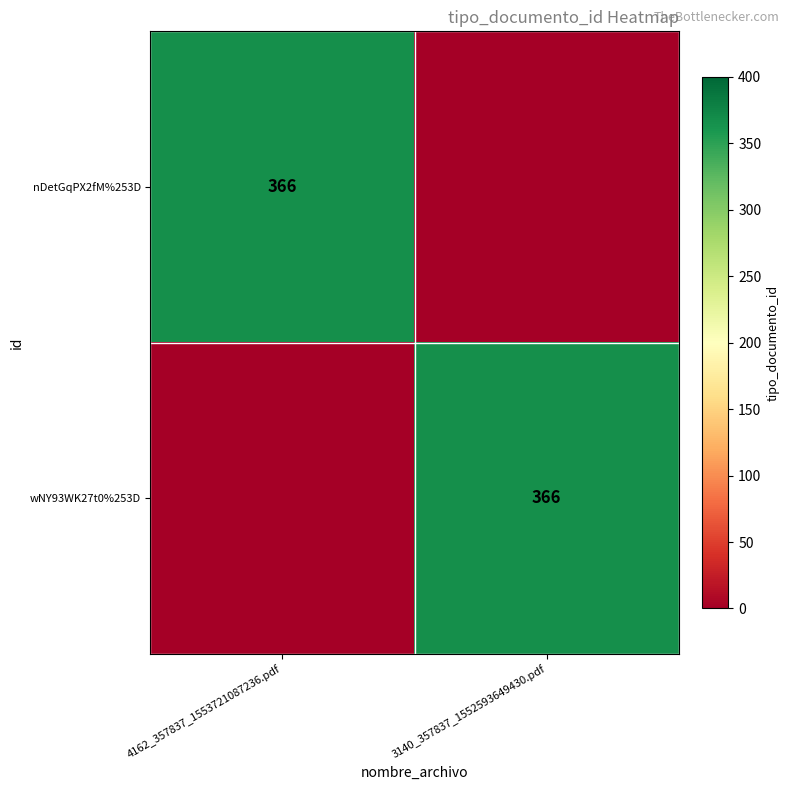

The nDetGqPX2fM%253D series shows 198 at 4162_357837_1553721087236.pdf. True or false?

False